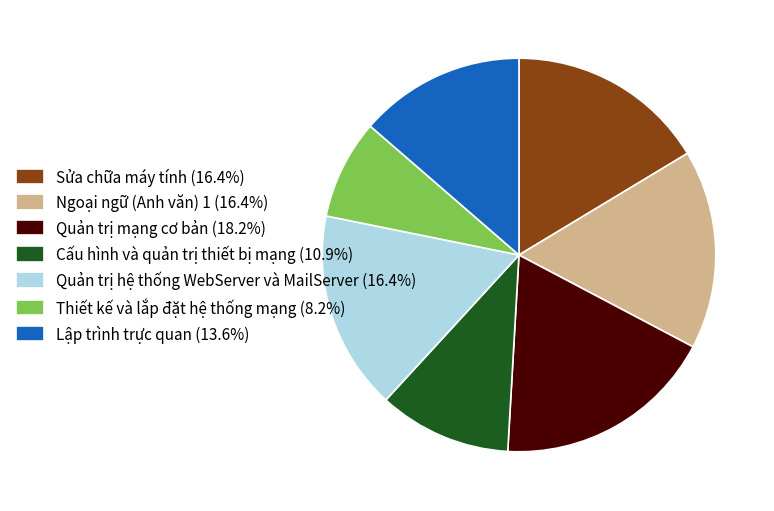

What is the largest slice in the pie chart?

Quản trị mạng cơ bản